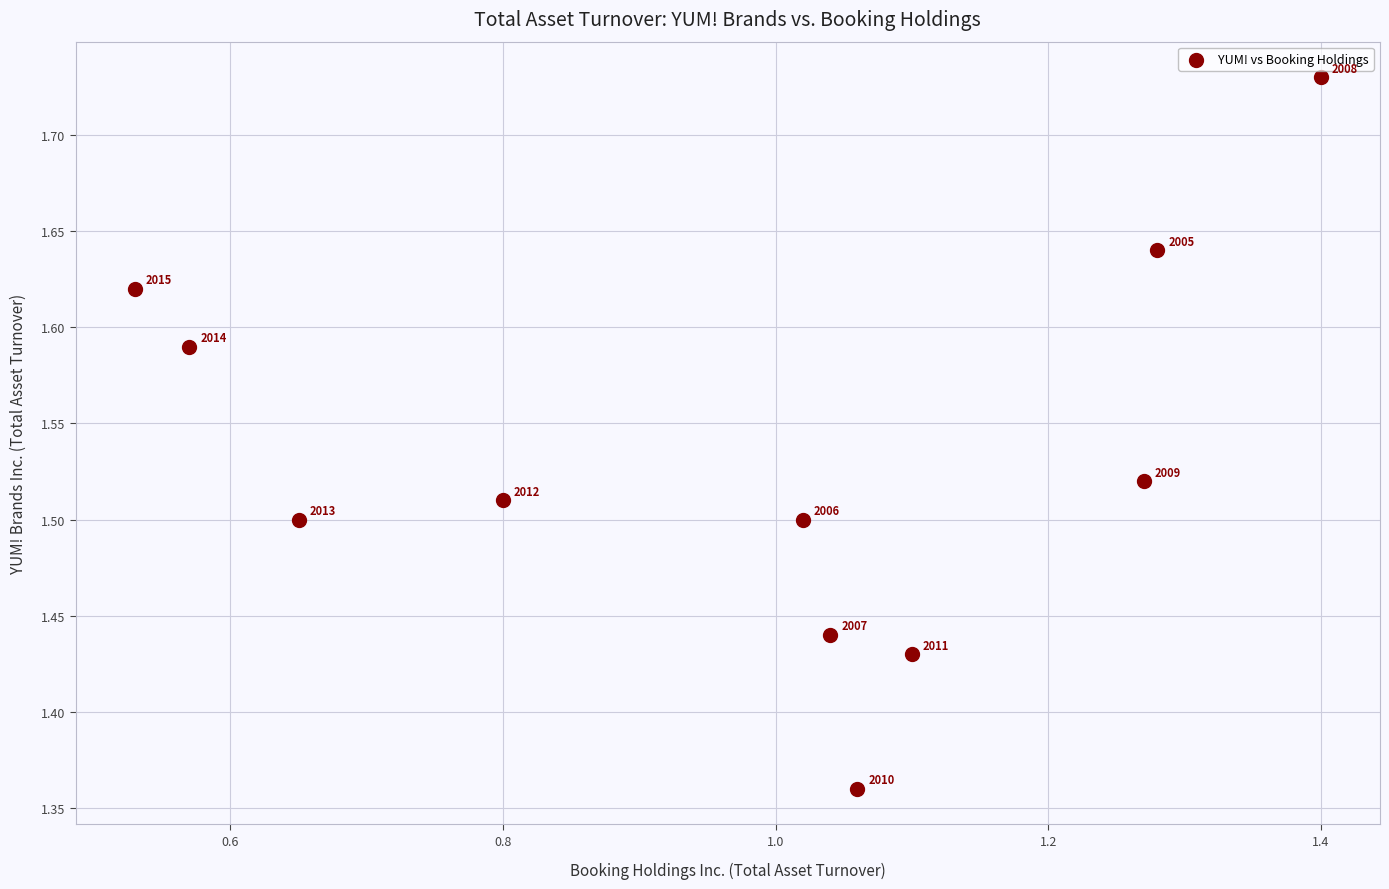

What is the range of X values (max minus min)?

0.9